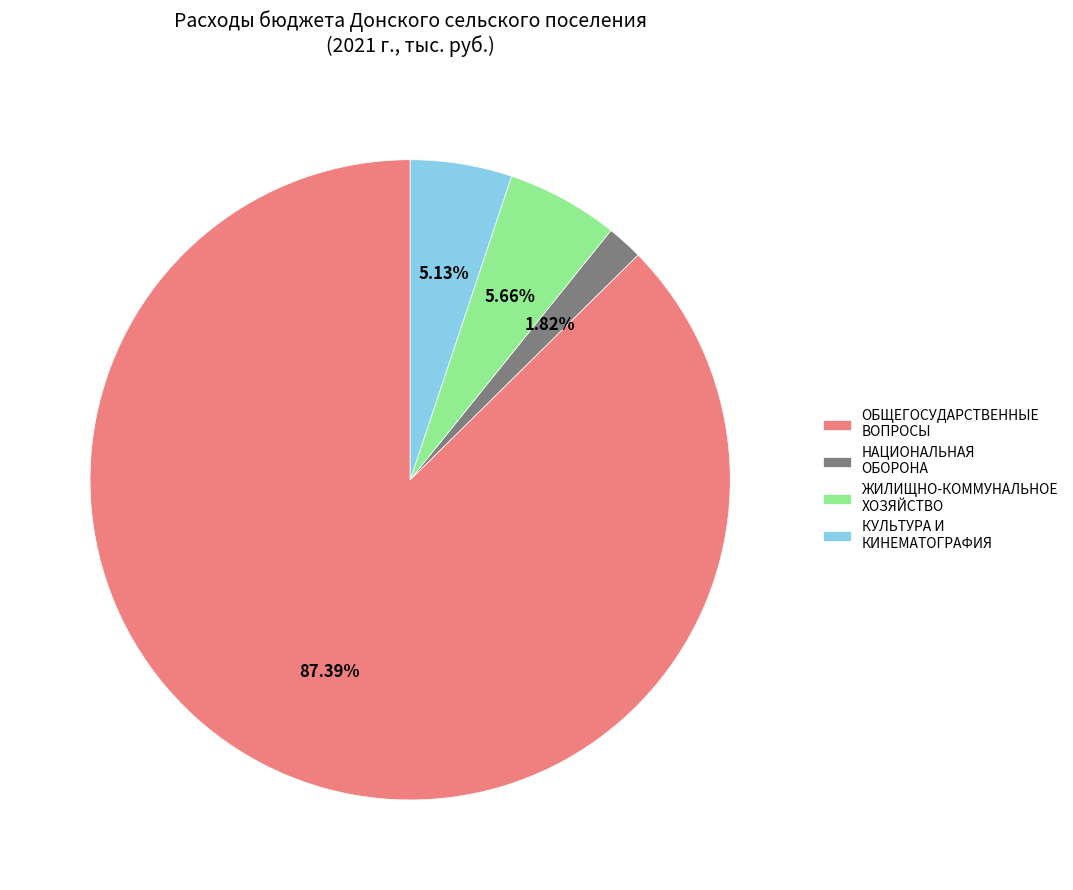

Does ОБЩЕГОСУДАРСТВЕННЫЕ ВОПРОСЫ represent more than half of the total?

Yes